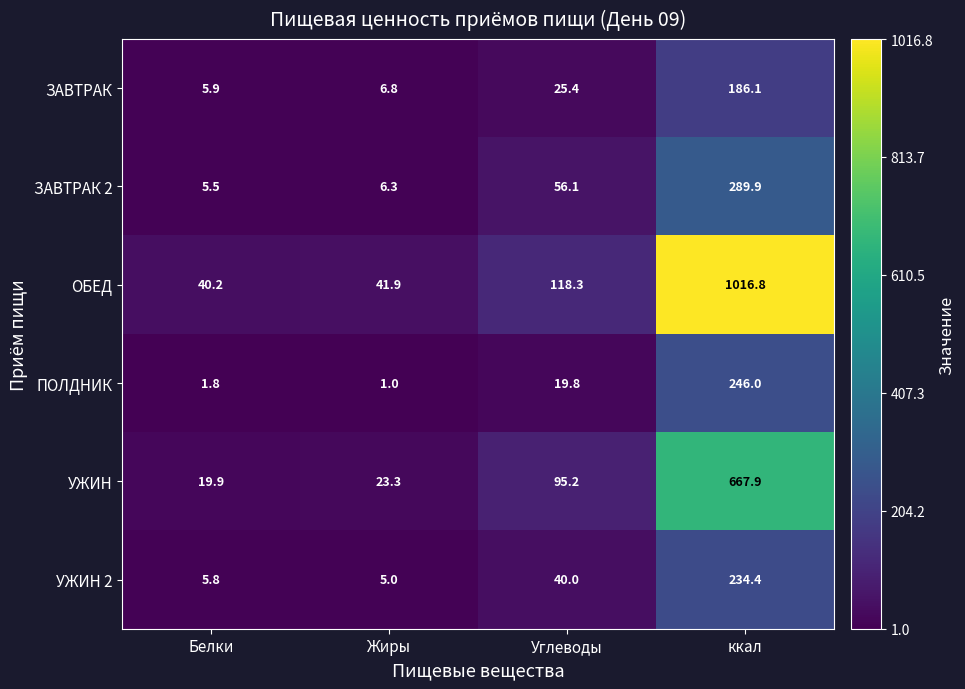

Which category has the lowest value in the ЗАВТРАК series?

Белки